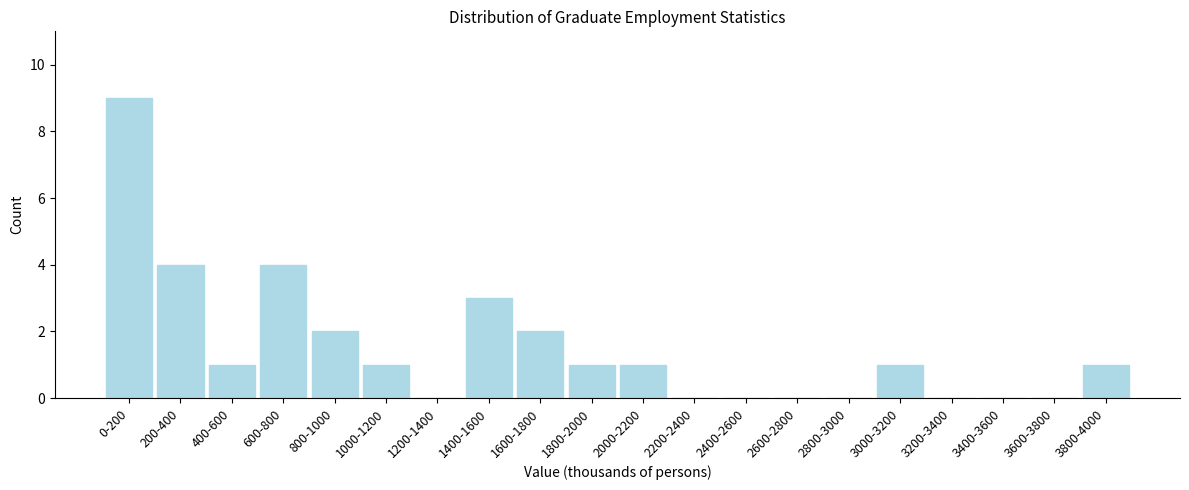

Reading left to right, transcribe all the data shown in this chart.

0-200=9	200-400=4	400-600=1	600-800=4	800-1000=2	1000-1200=1	1200-1400=0	1400-1600=3	1600-1800=2	1800-2000=1	2000-2200=1	2200-2400=0	2400-2600=0	2600-2800=0	2800-3000=0	3000-3200=1	3200-3400=0	3400-3600=0	3600-3800=0	3800-4000=1